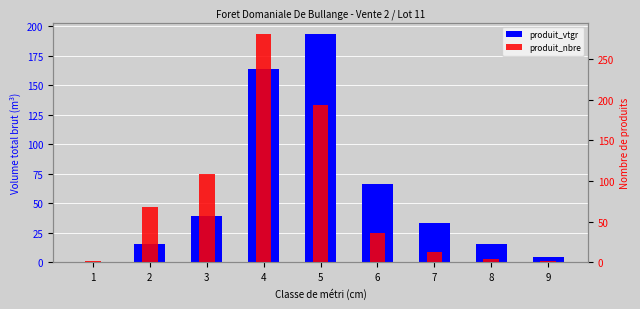

True or false: produit_vtgr has a value of 6.3 at 9.

False